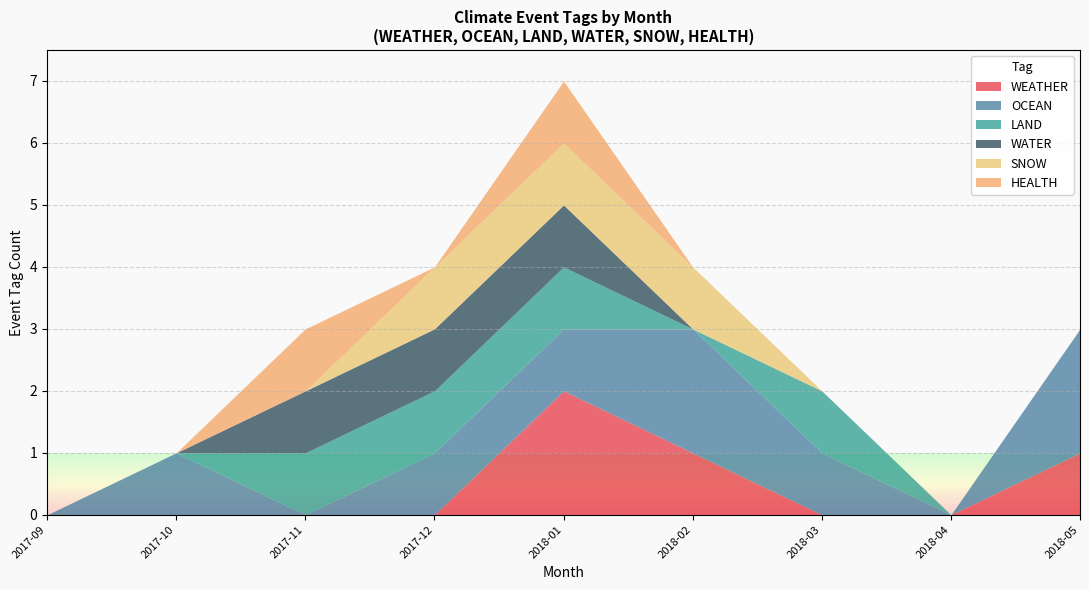

Where is SNOW nearest to the value 0?

2017-09